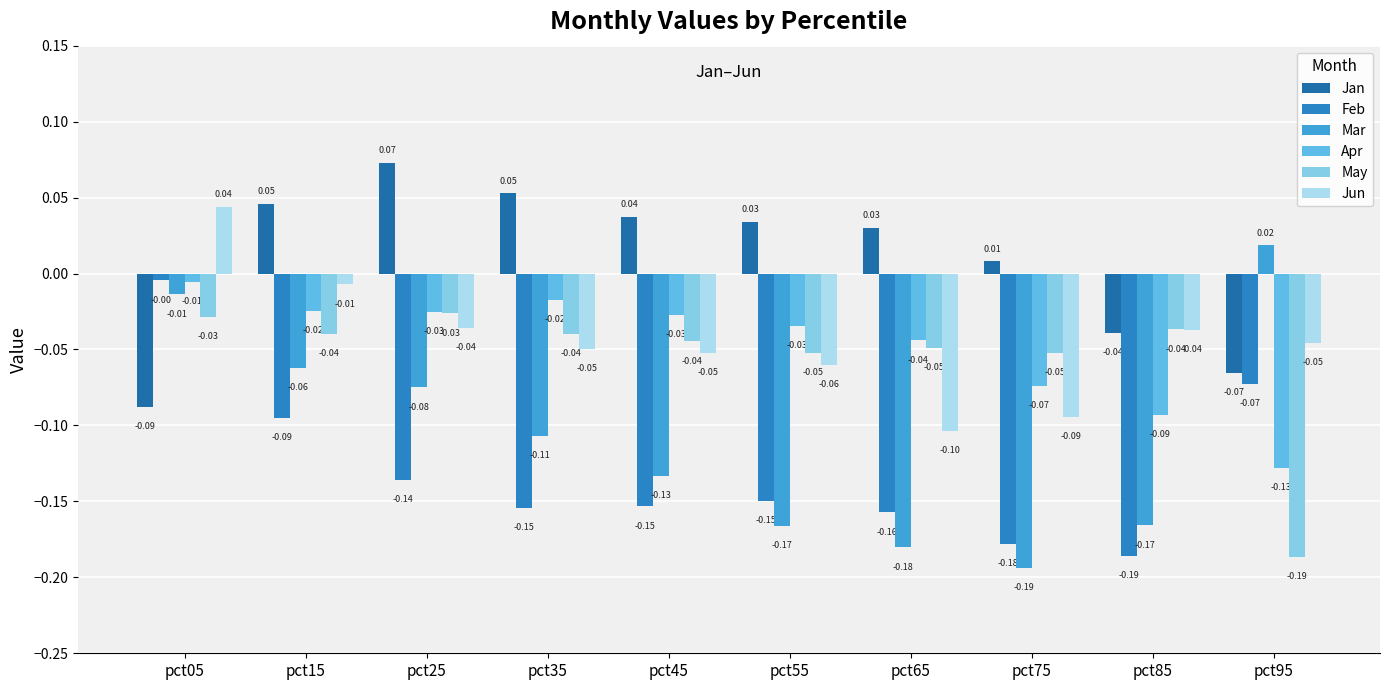

How many categories are shown in the chart?

10